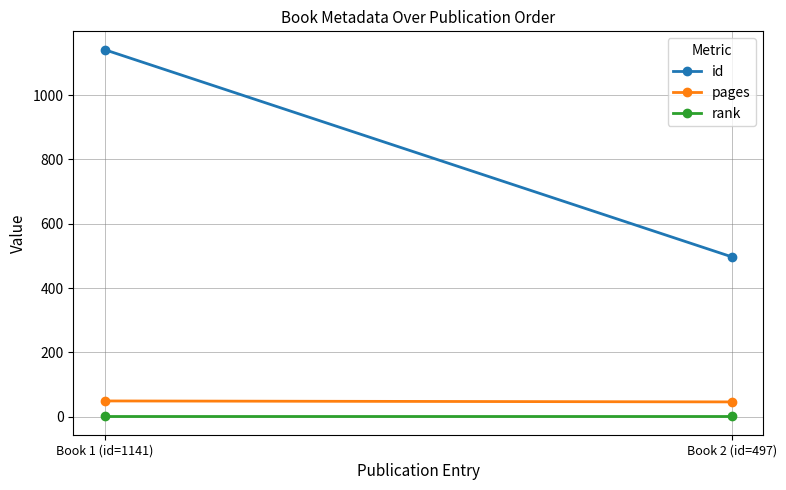

Reading left to right, what are all the values shown in this chart?

id: Book 1 (id=1141)=1141	Book 2 (id=497)=497
pages: Book 1 (id=1141)=49	Book 2 (id=497)=46
rank: Book 1 (id=1141)=1	Book 2 (id=497)=1